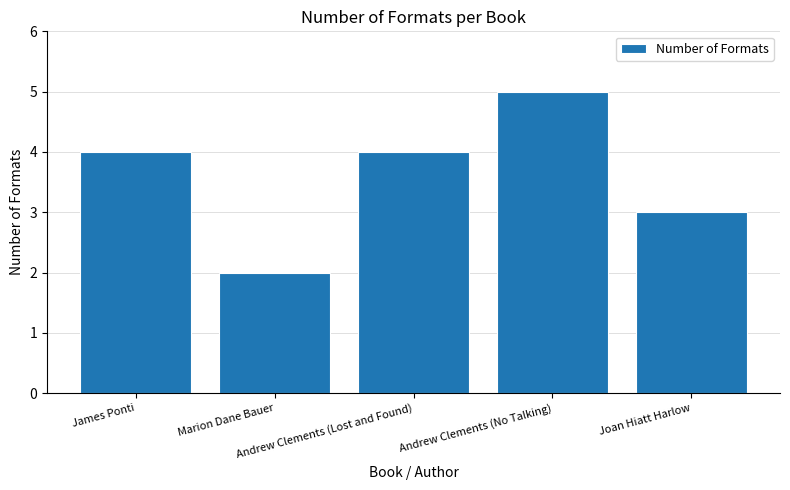

What is the sum of all values?

18